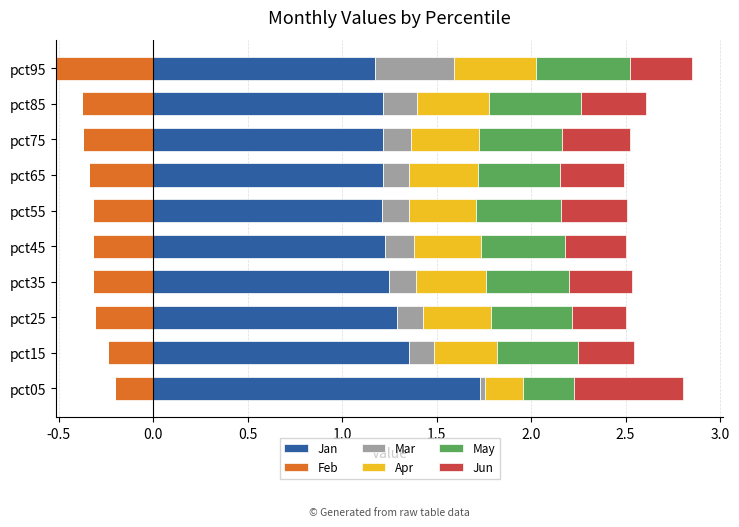

True or false: Jan has a value of 1.2 at pct75.

True